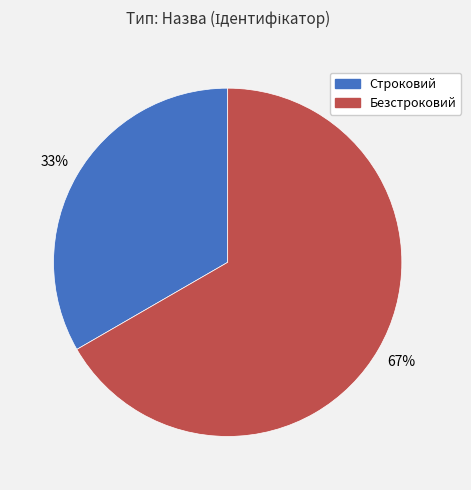

To the nearest percent, what is the combined percentage of Строковий and Безстроковий?

100%